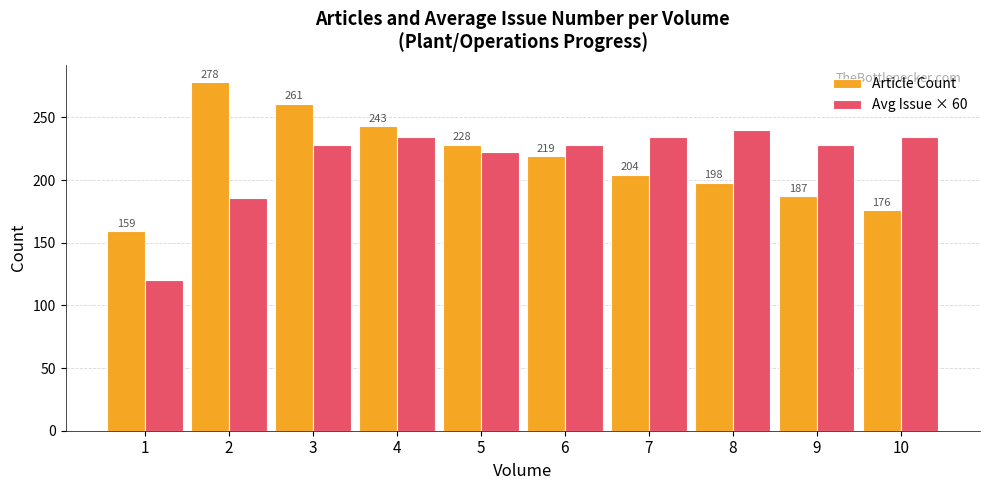

Rank the categories by Article Count value from highest to lowest.

2, 3, 4, 5, 6, 7, 8, 9, 10, 1